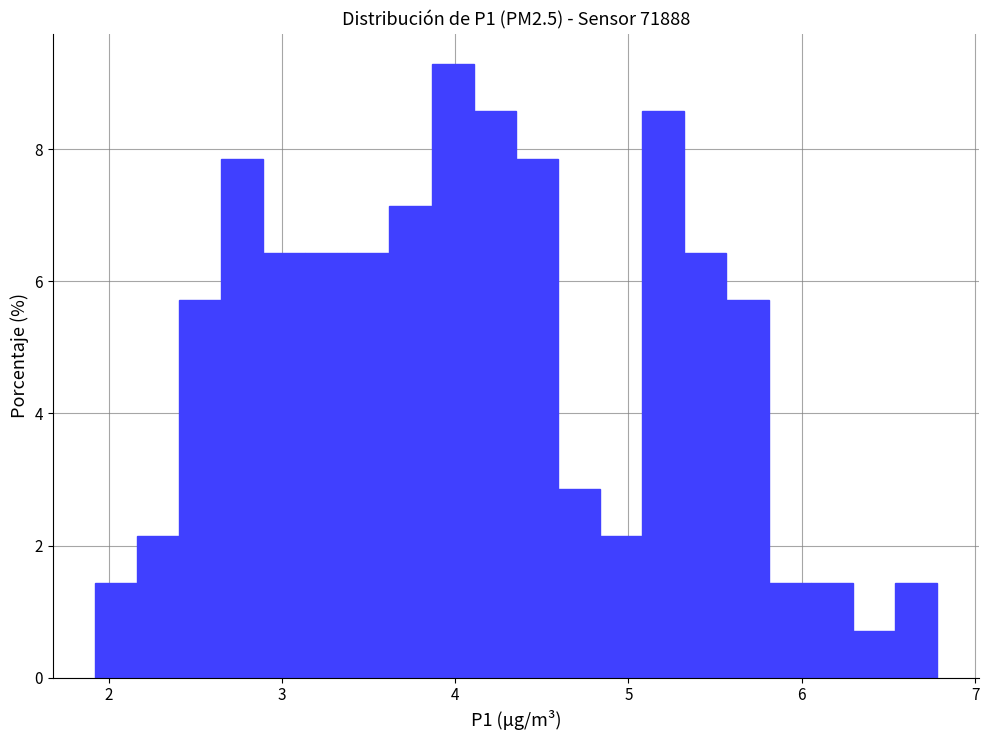

Around what value on the x-axis is the tallest bar? Give the approximate position of its centre, as read against the axis.

4.0